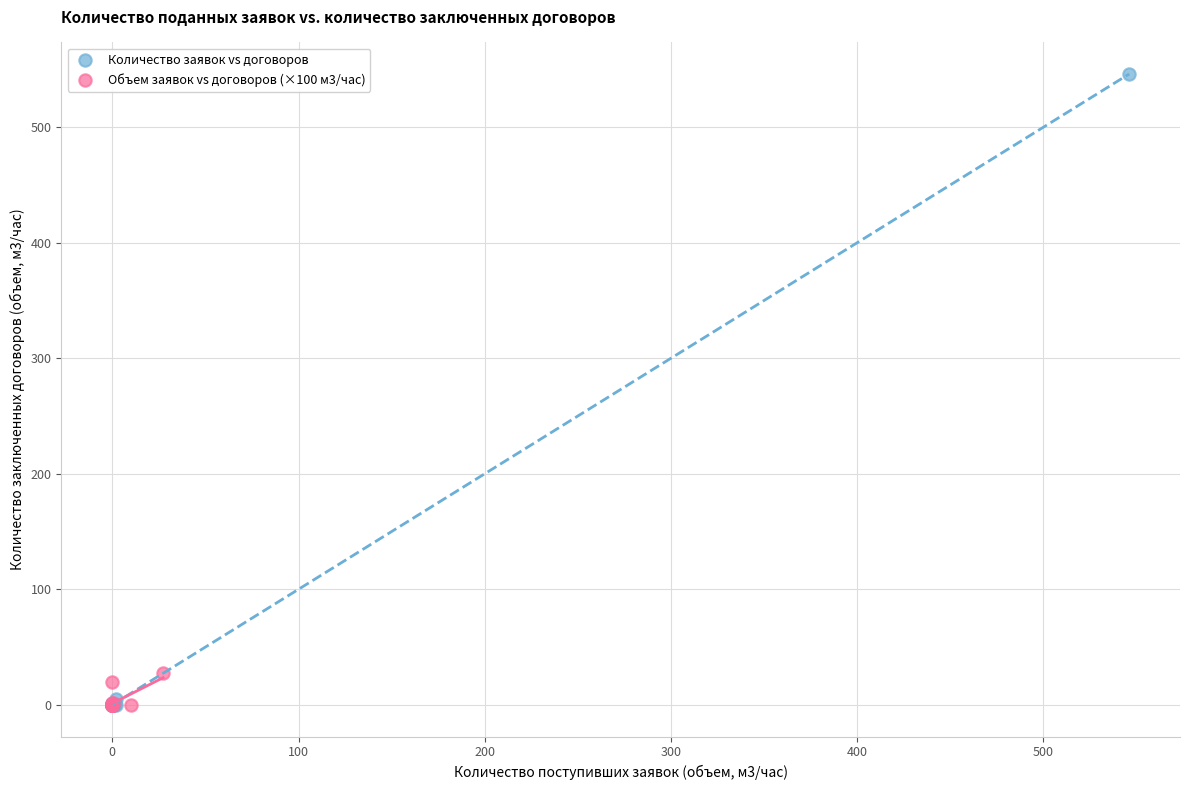

Which series contains the highest Y value?

Количество заявок vs договоров